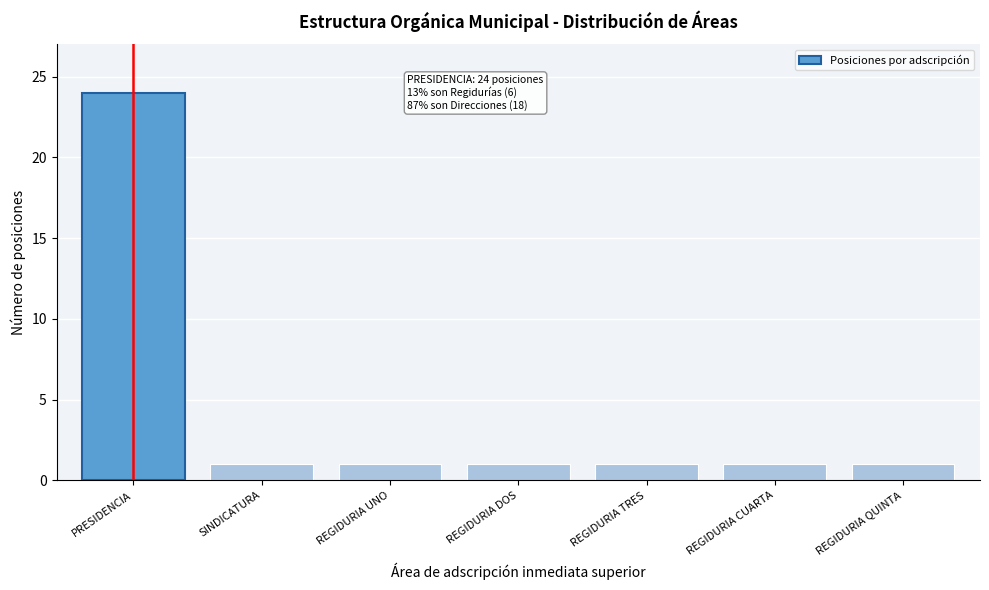

Reading left to right, transcribe all the data shown in this chart.

PRESIDENCIA=24	SINDICATURA=1	REGIDURIA UNO=1	REGIDURIA DOS=1	REGIDURIA TRES=1	REGIDURIA CUARTA=1	REGIDURIA QUINTA=1